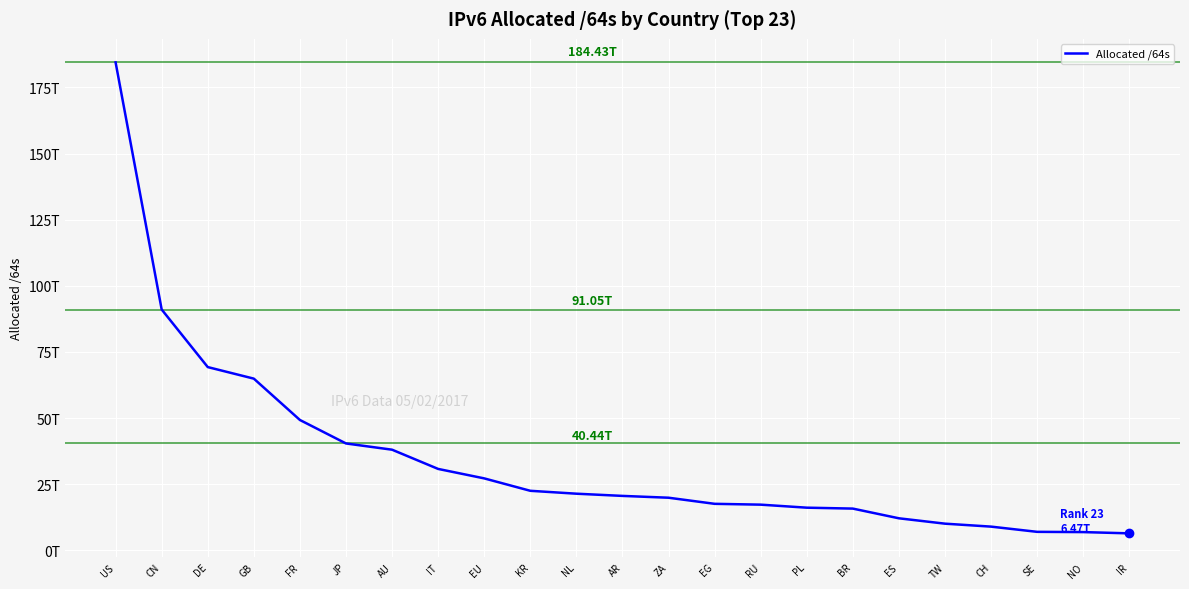

Does the chart have visible grid lines?

Yes